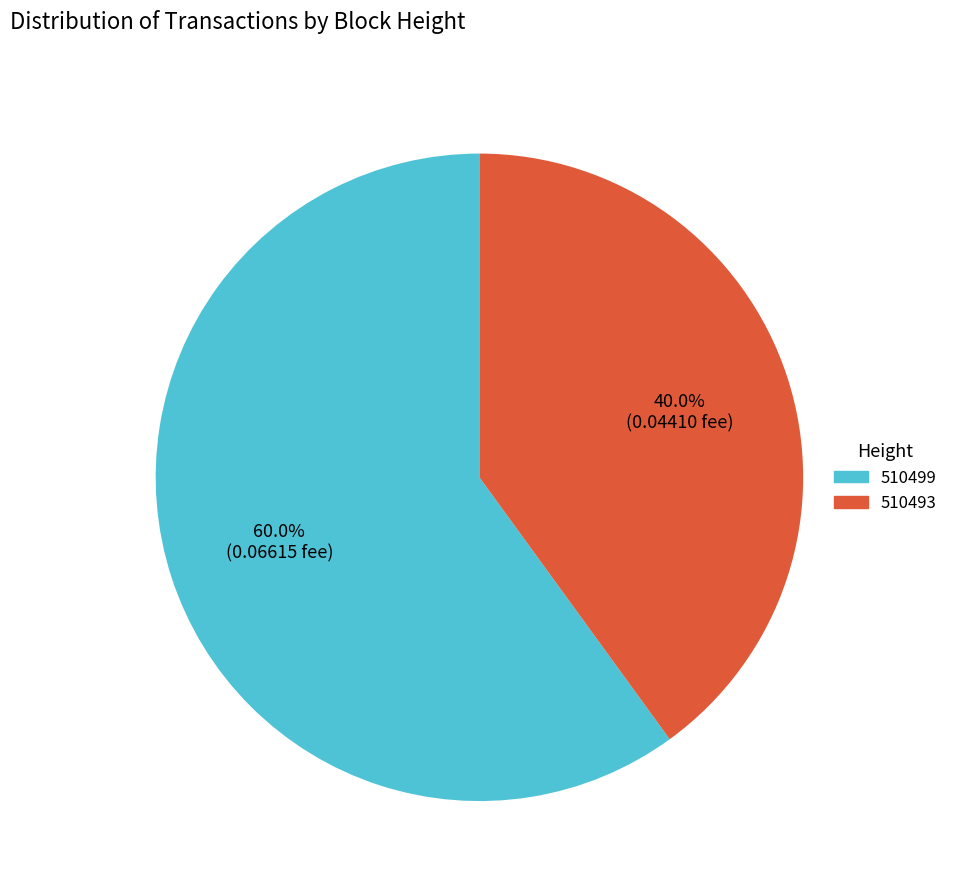

Is it true that 510493 is 40% of the pie?

True